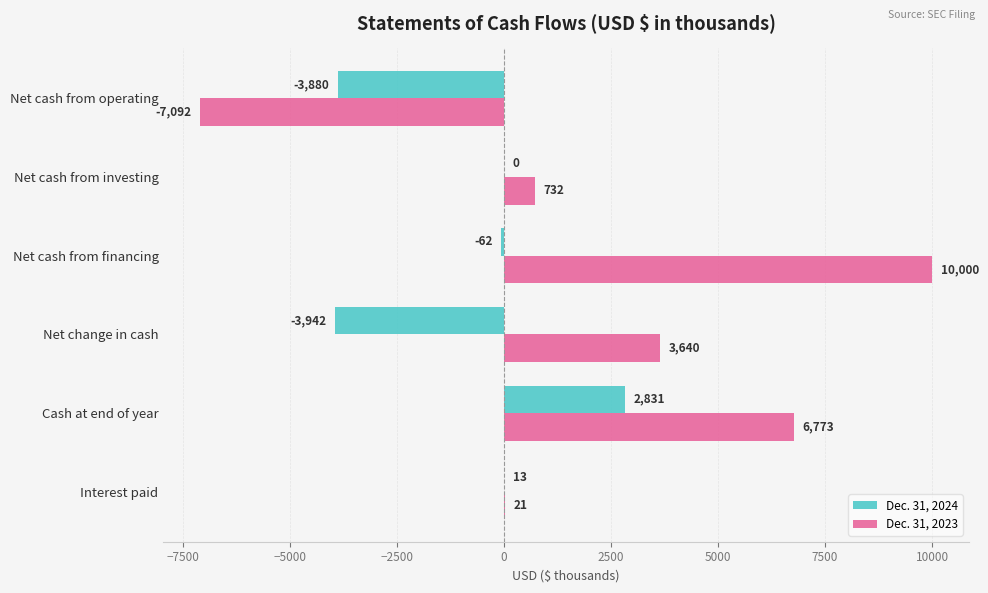

Is it true that Dec. 31, 2023 equals 10000 at Net cash from financing?

True